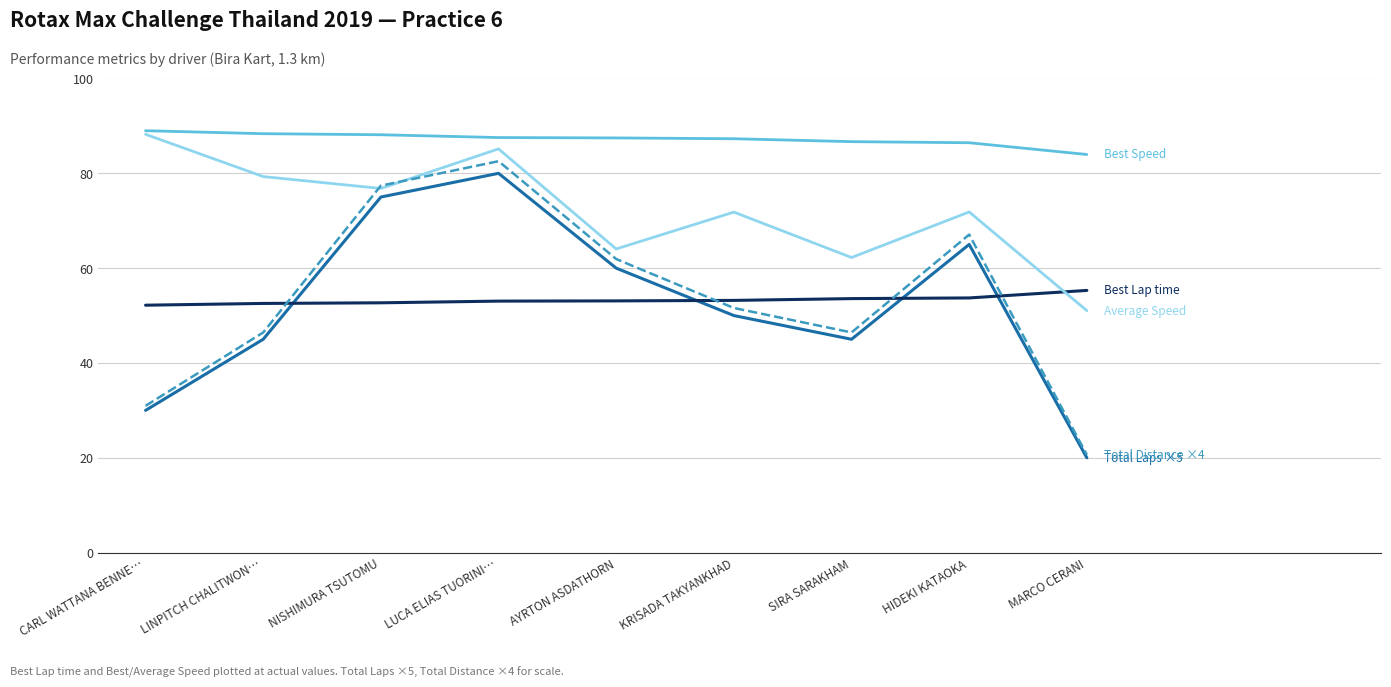

At which category is the sum across all series the highest?

LUCA ELIAS TUORINI…